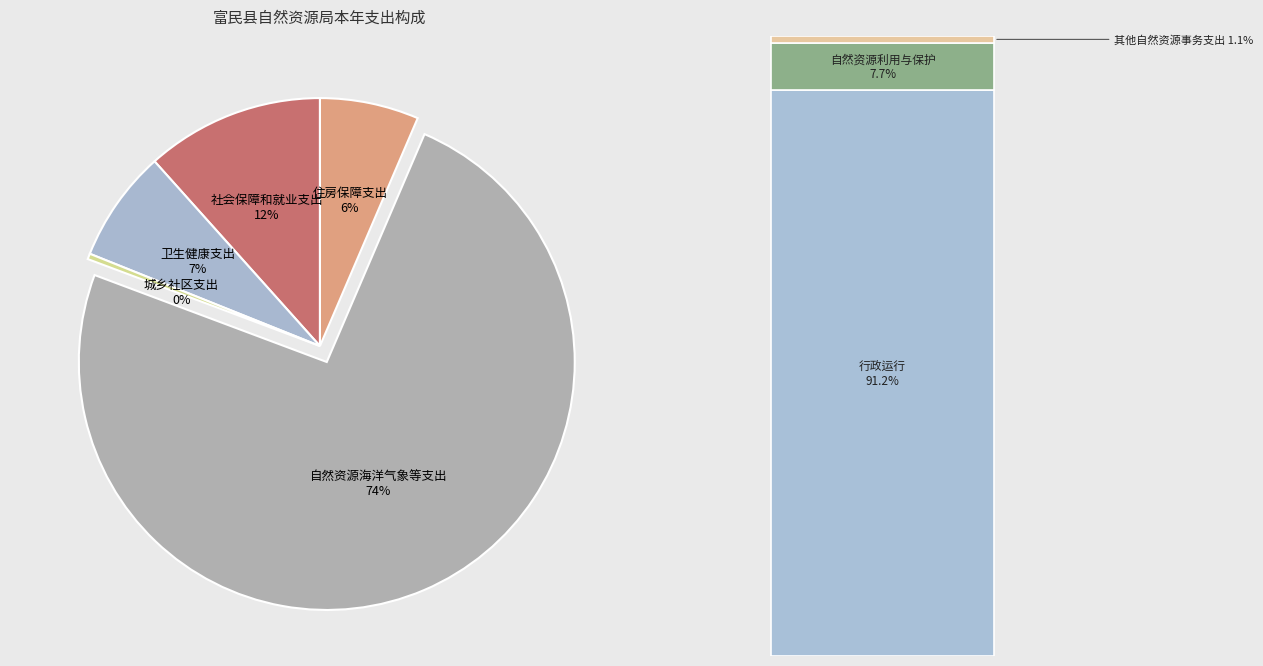

What percentage is the 卫生健康支出 slice, to the nearest percent?

7%